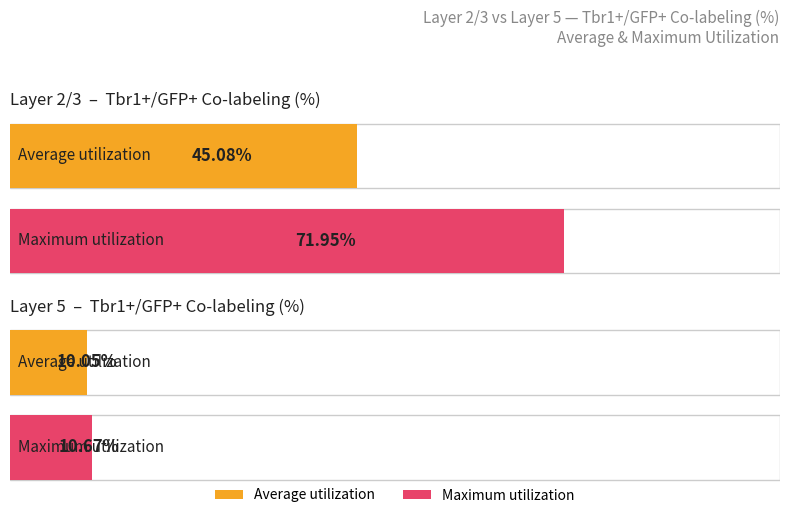

Between L2/3 (GFP+/Tbr1+%) and L5 (GFP+/Tbr1+%), which series saw the biggest shift?

Maximum utilization